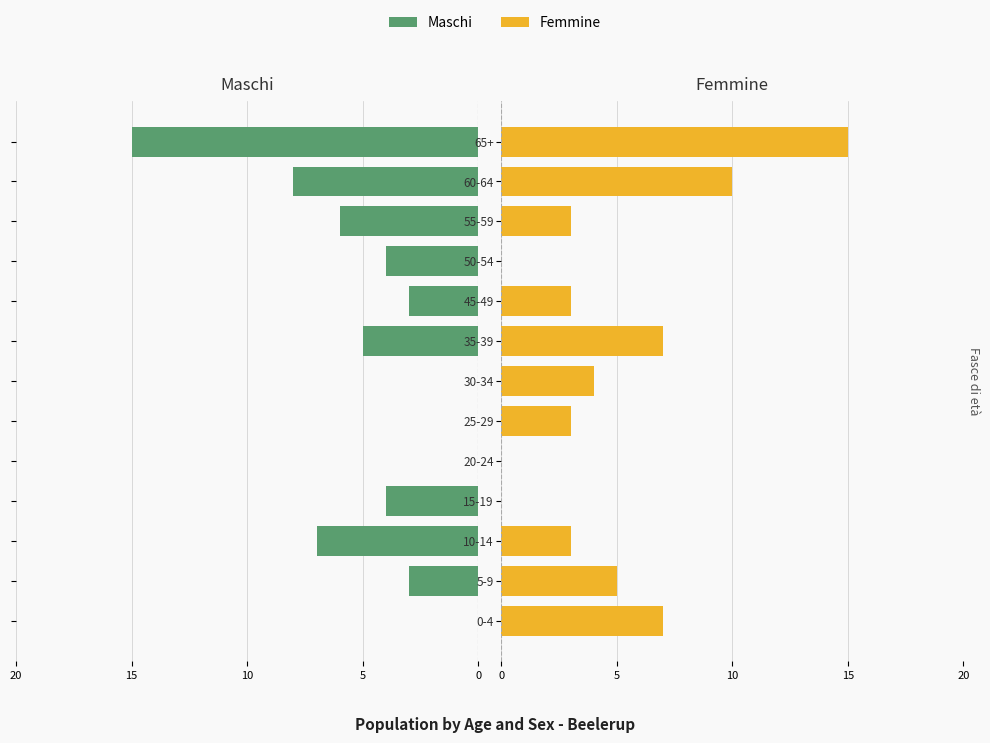

What is the average value of the Females series?

5